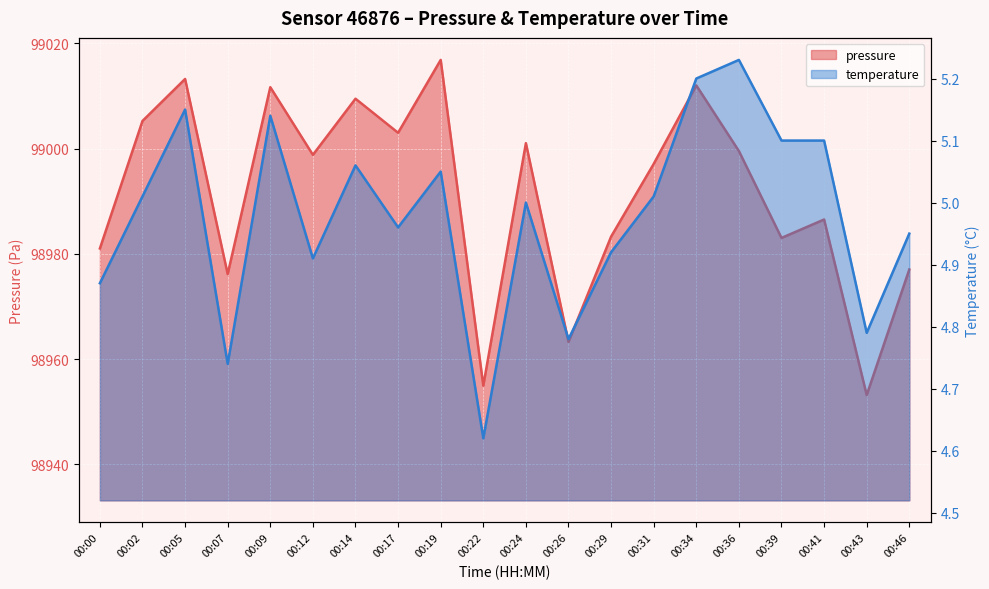

True or false: temperature has a value of 8.0 at 00:34.

False